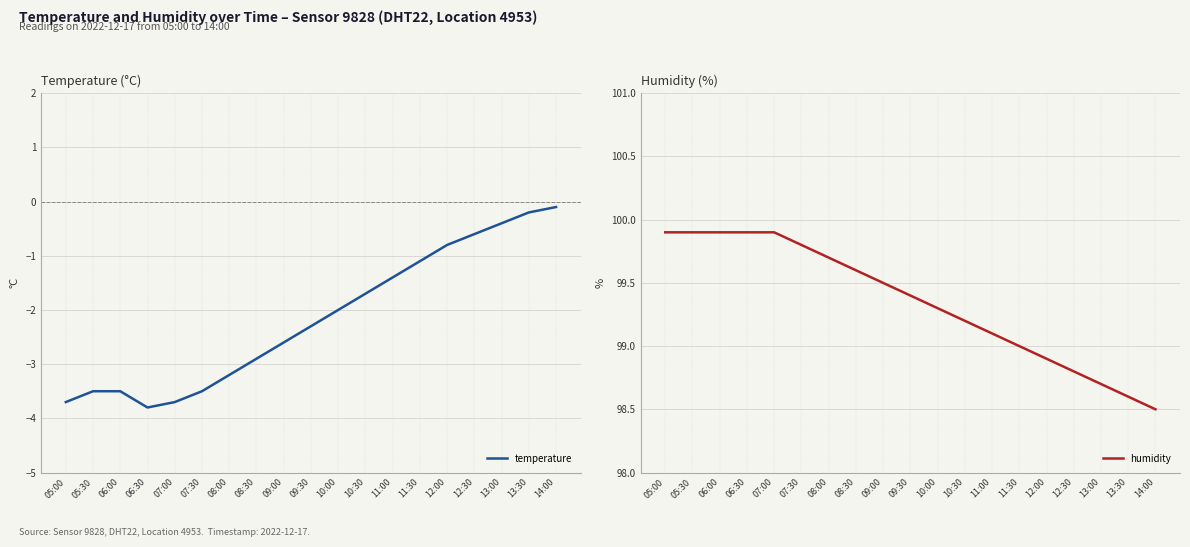

True or false: humidity has a value of 148.6 at 13:00.

False